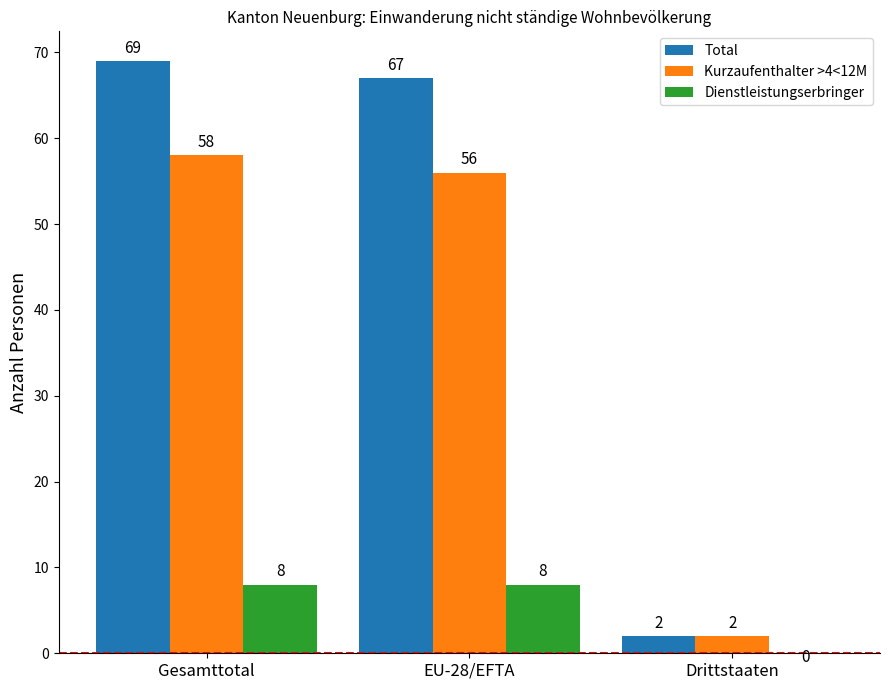

Does the chart contain stacked bars?

No